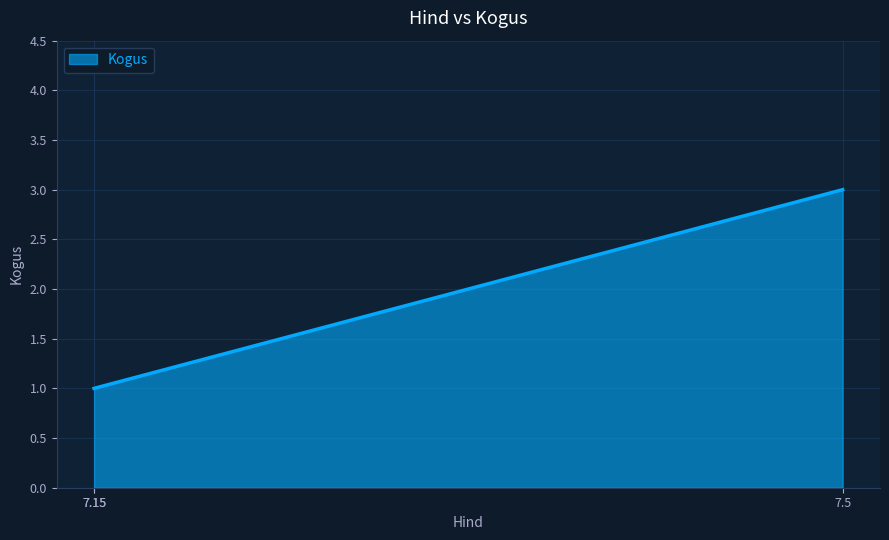

What is the value of the 1st point from the left?

1